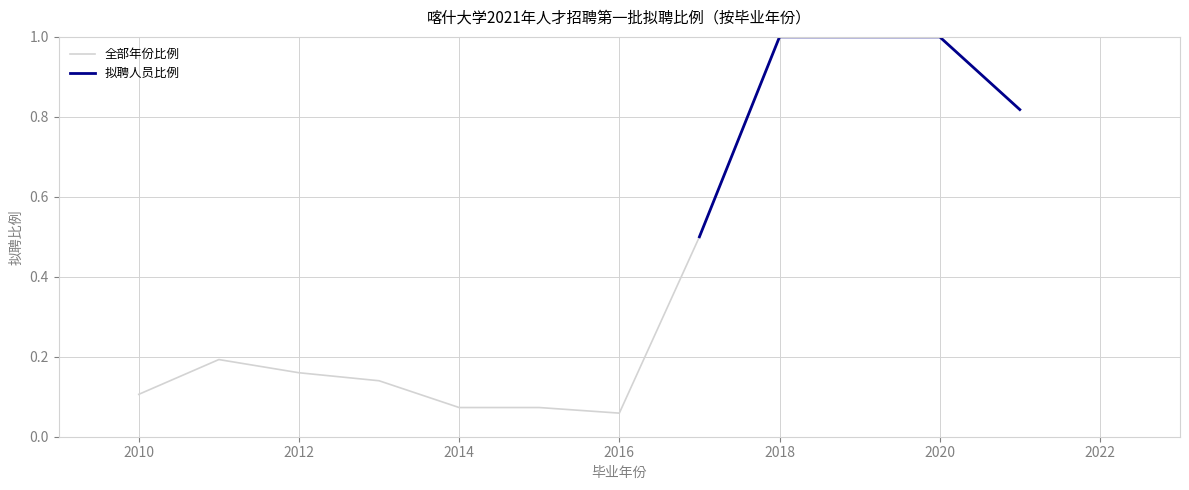

The value of 全部年份比例 at 2020 is 1.0. True or false?

True